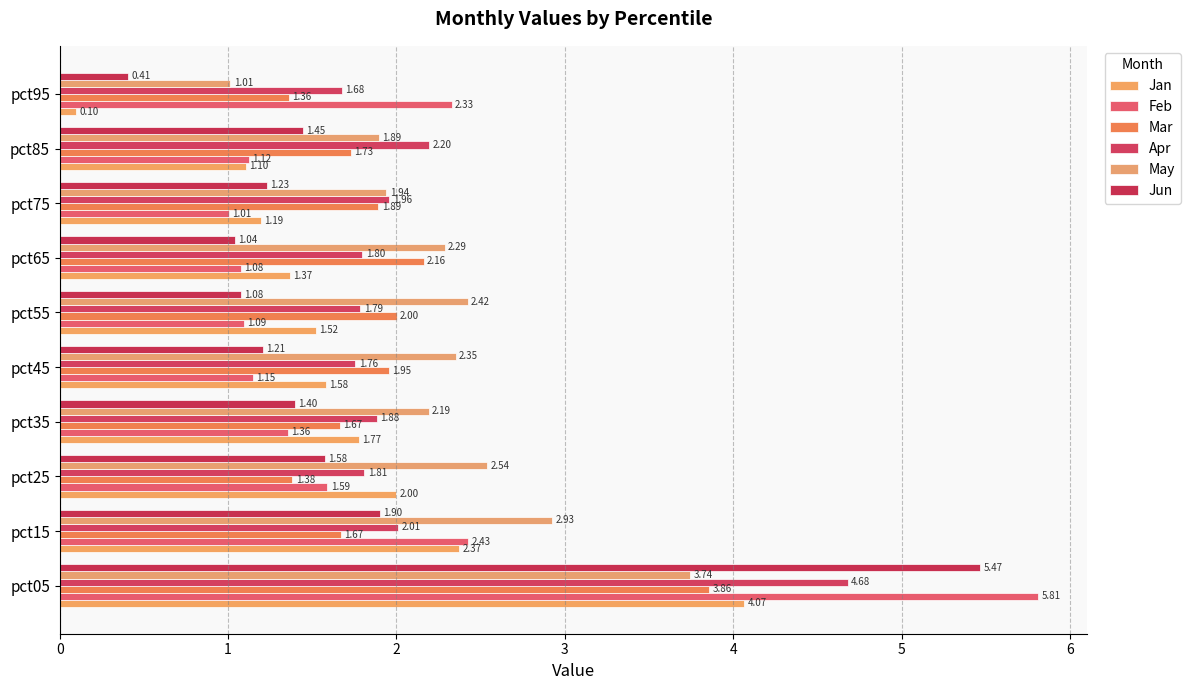

How many data points does each series have?

10